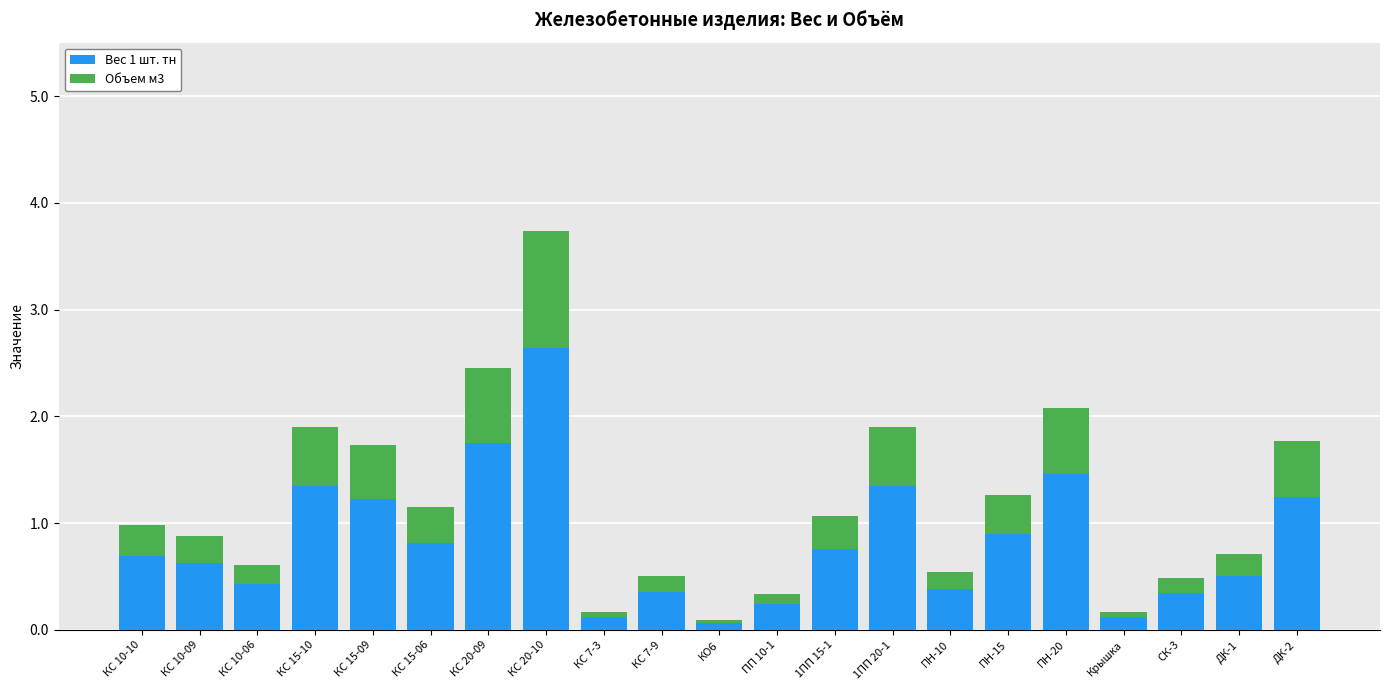

The Вес 1 шт. тн series shows 0.1 at КС 7-3. True or false?

True